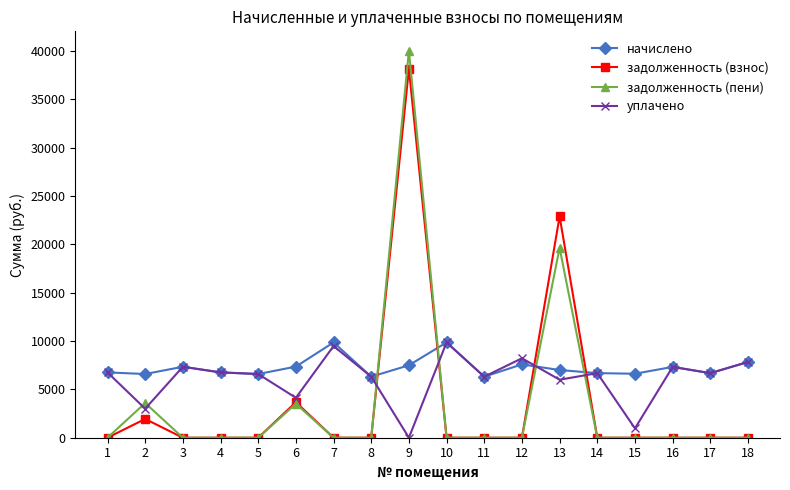

What is the value of the начислено point at the 18th from the left?

7833.6